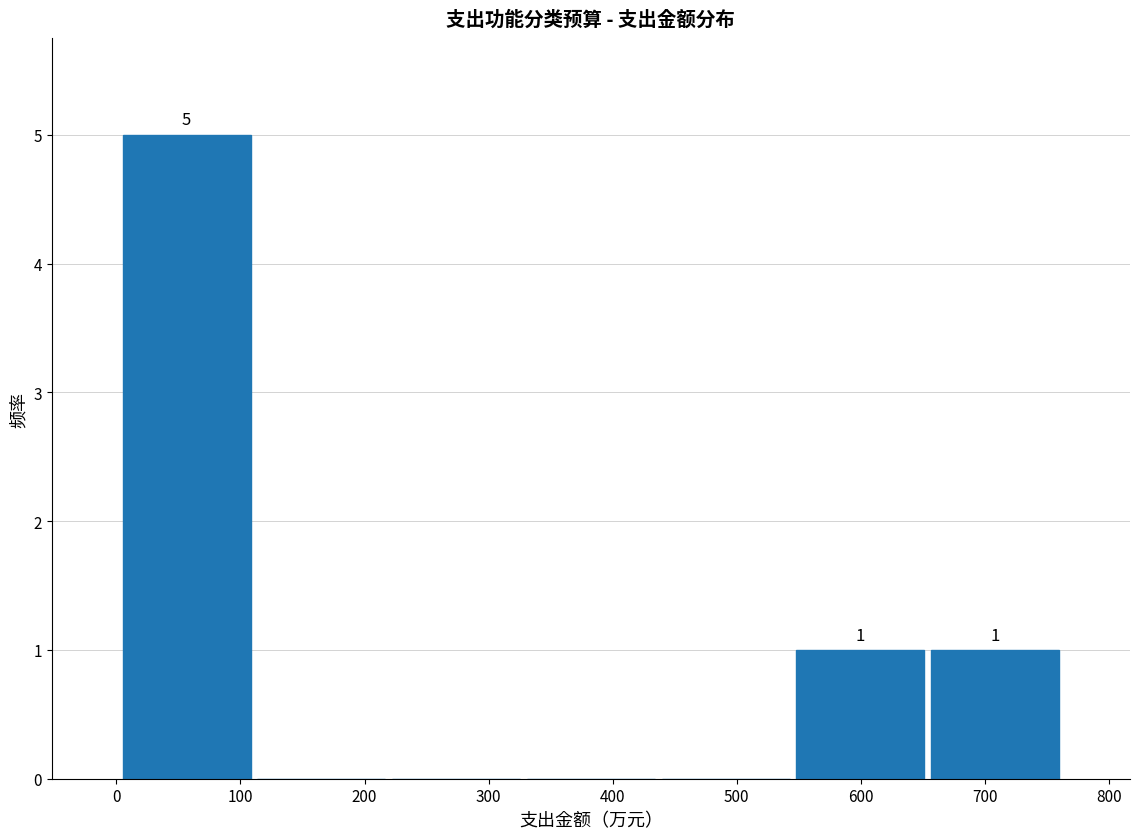

Which range on the x-axis has the tallest bar?

0 to 110